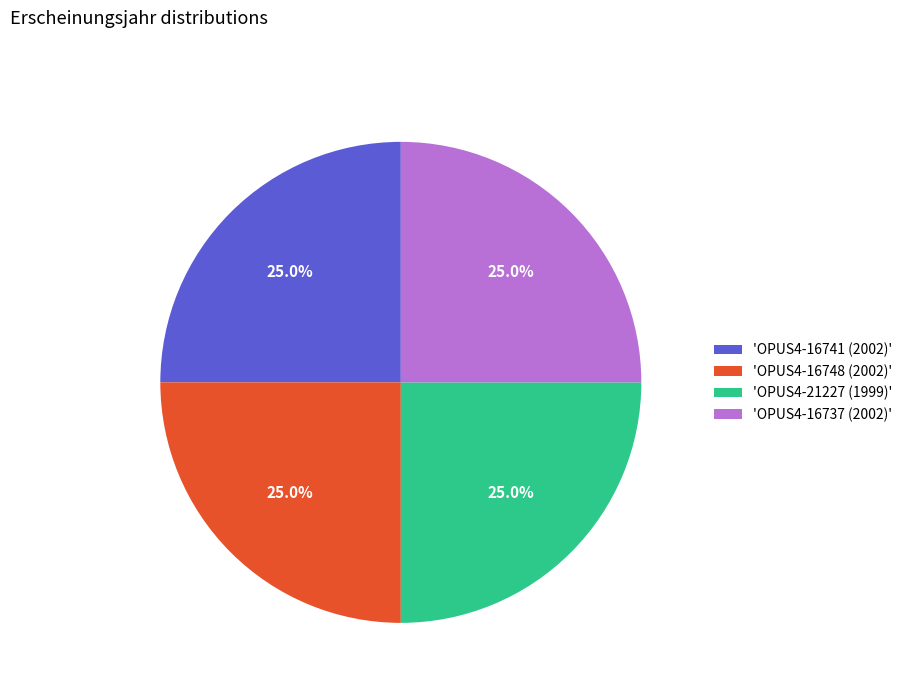

What percentage do 'OPUS4-16748 (2002)' and 'OPUS4-16741 (2002)' together represent?

50.0%